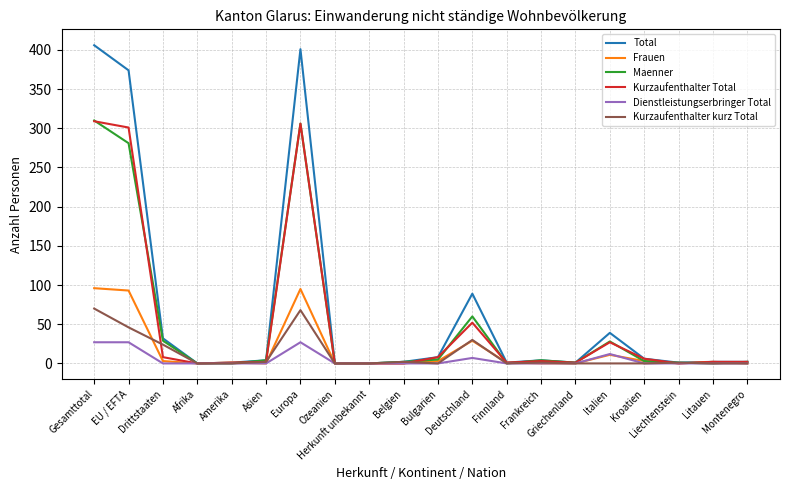

Where is Kurzaufenthalter Total nearest to the value 154?

Deutschland